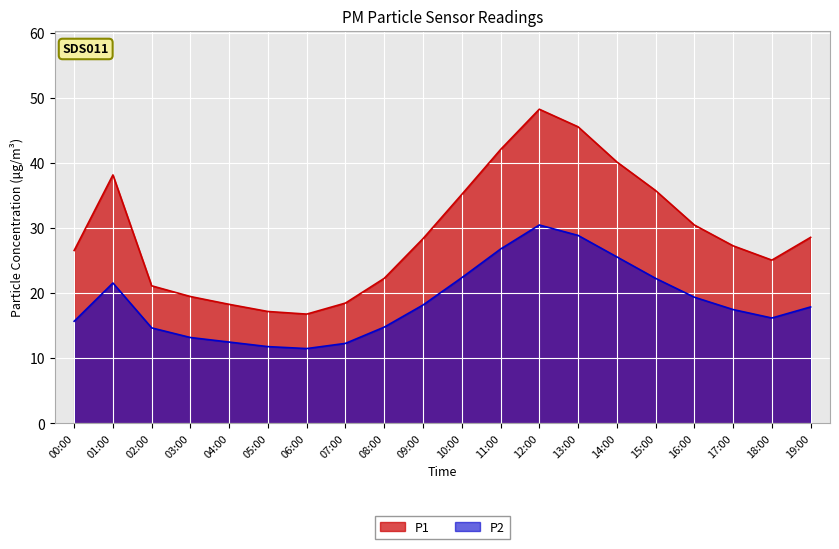

Is it true that P1 equals 53.2 at 01:00?

False